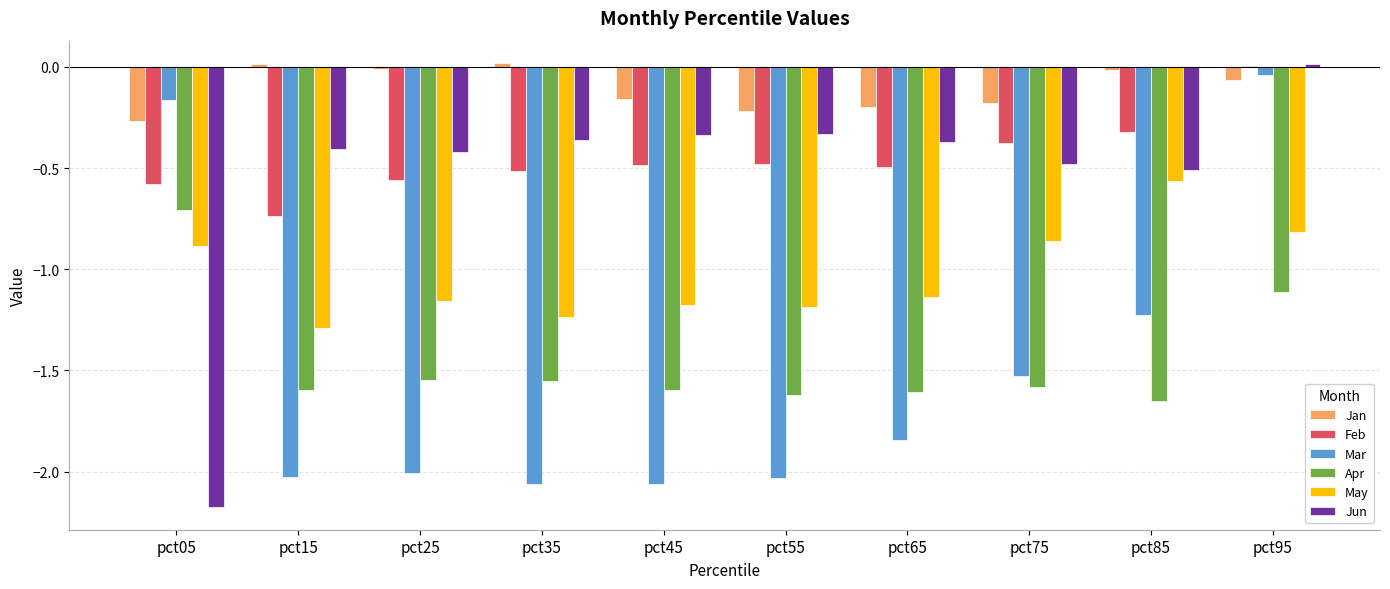

Is the value of May at pct85 greater than the value of Mar at pct45?

Yes